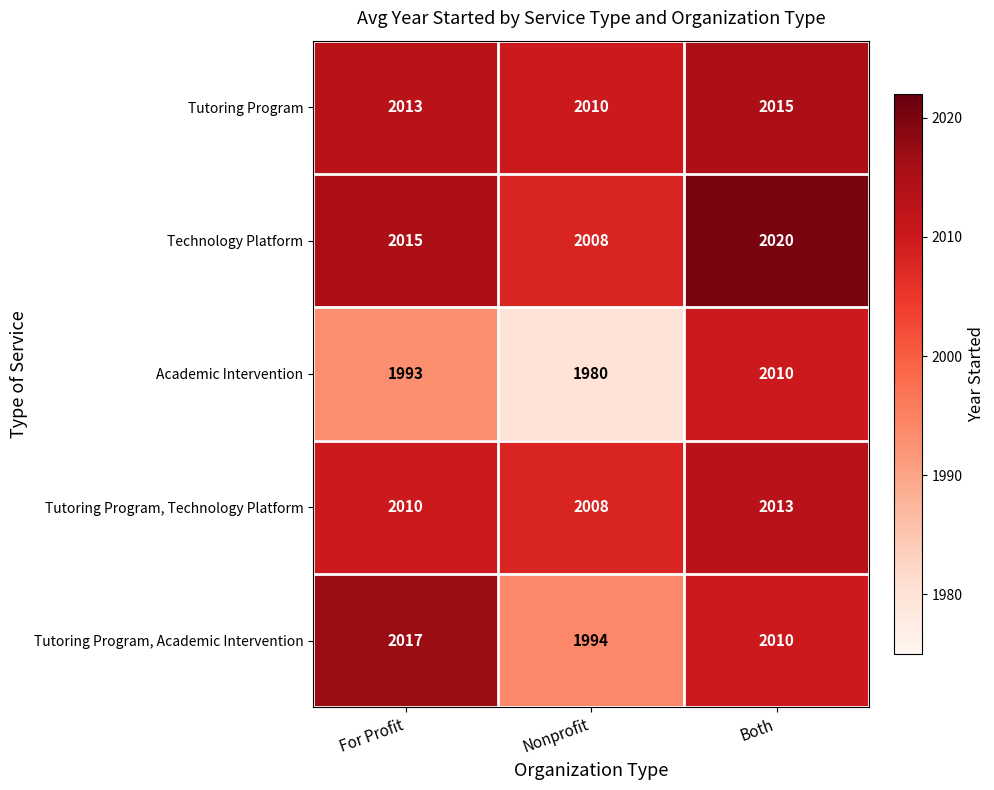

What is the difference between the second highest and minimum values in the Technology Platform series?

7